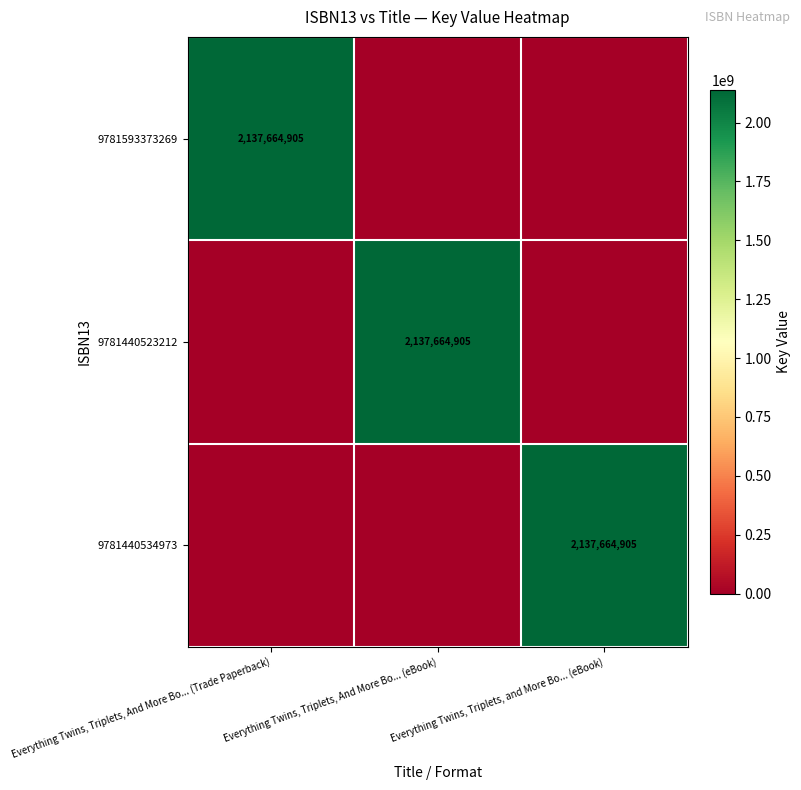

True or false: 9781440523212 has a value of 2137664905 at Everything Twins, Triplets, And More Bo... (eBook).

True